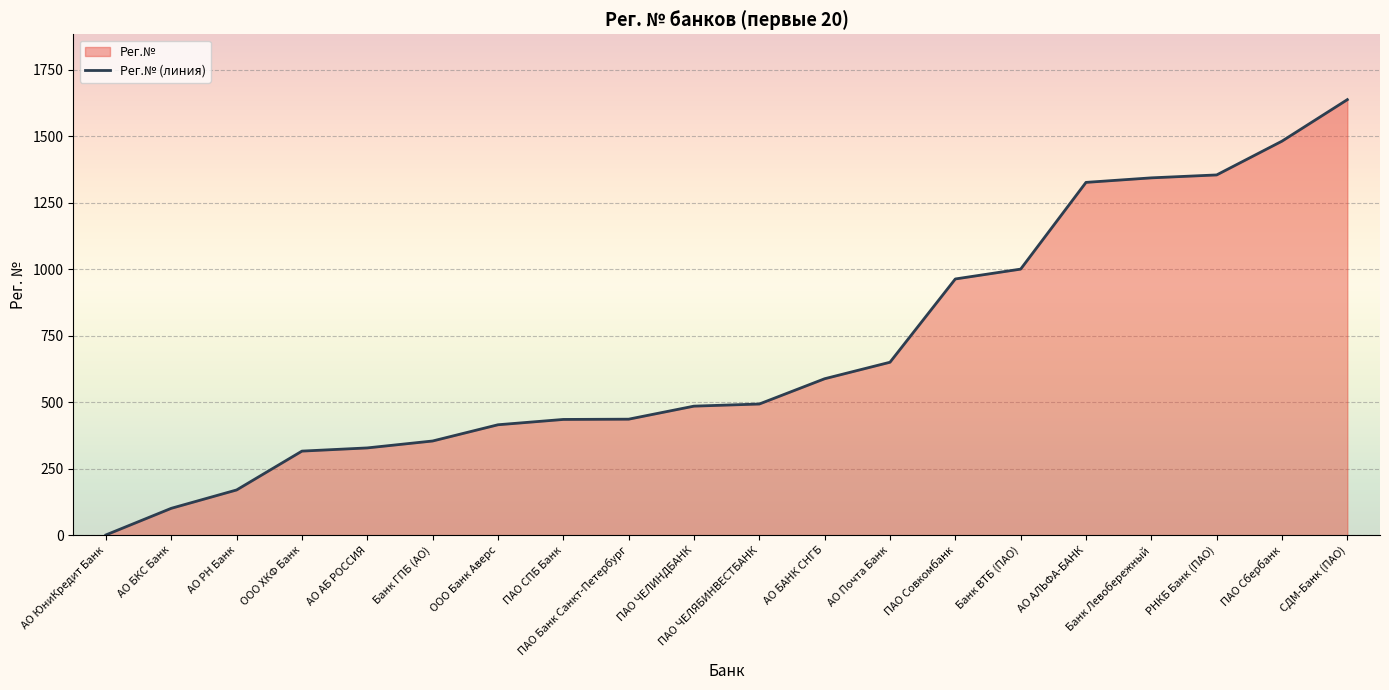

Between ПАО СПБ Банк and ПАО ЧЕЛИНДБАНК, which is larger?

ПАО ЧЕЛИНДБАНК